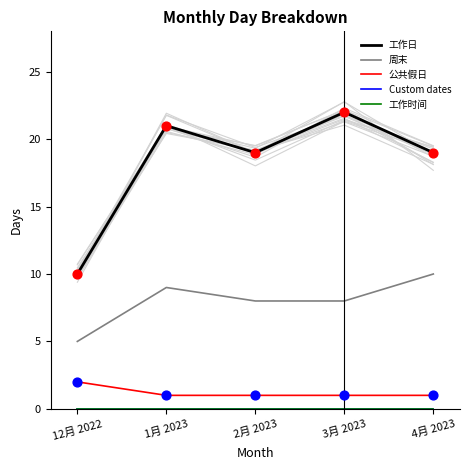

Which series has the largest total across all categories?

工作日